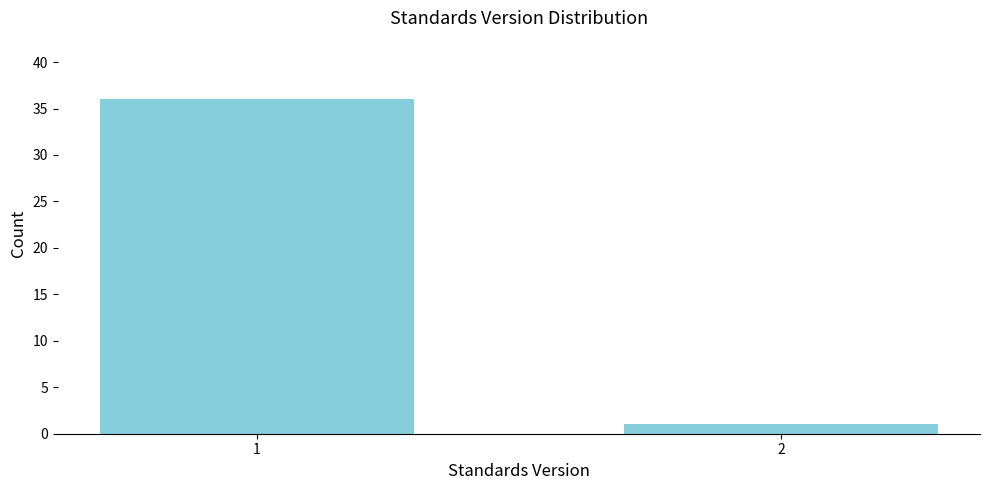

Reading right to left, transcribe all the data shown in this chart.

2=1	1=36